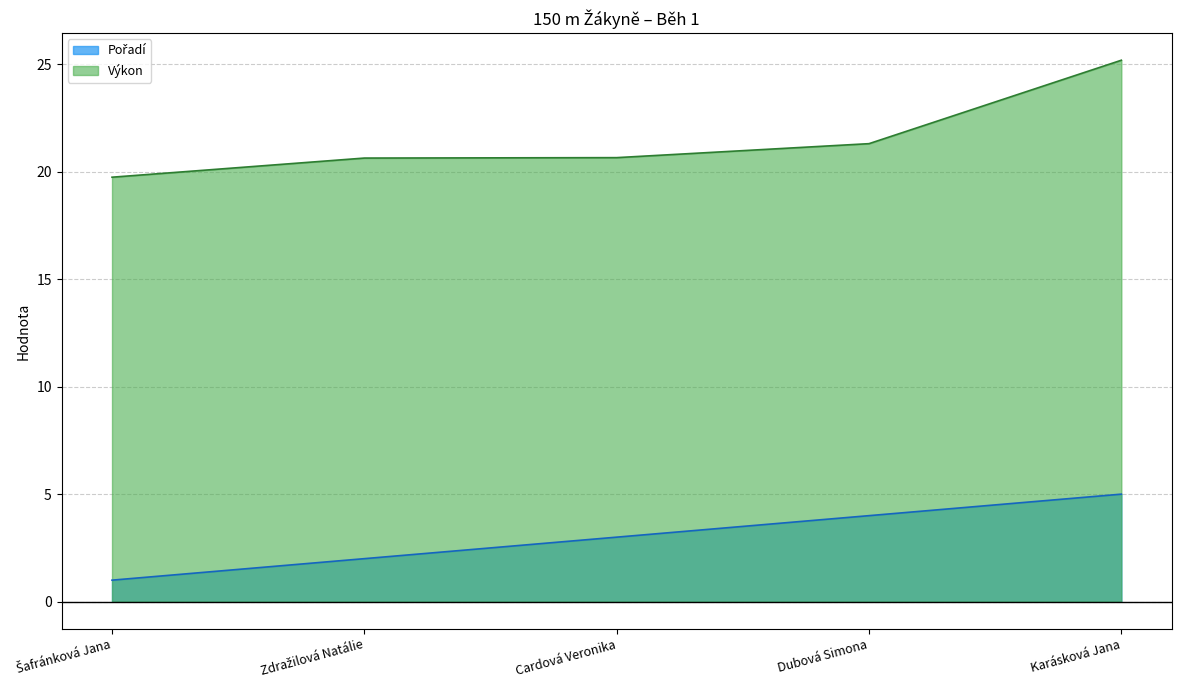

How many values in the Výkon series are below 20?

1